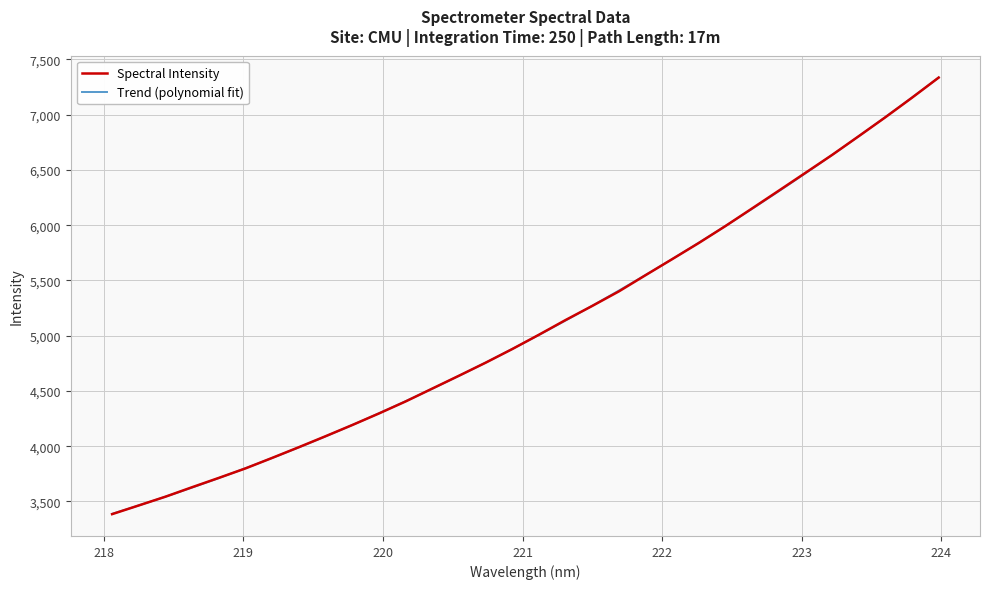

What is the label of the 7th point from the left?

219.2067